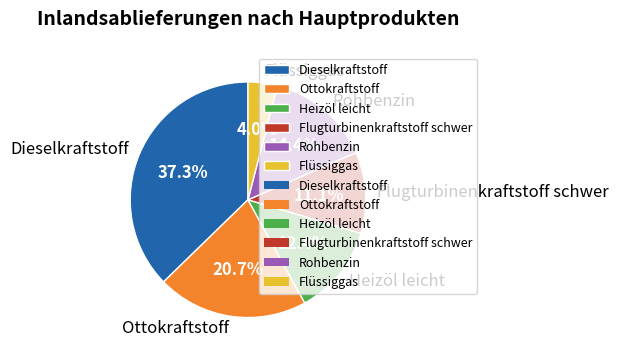

True or false: Heizöl leicht accounts for 12% of the total.

True